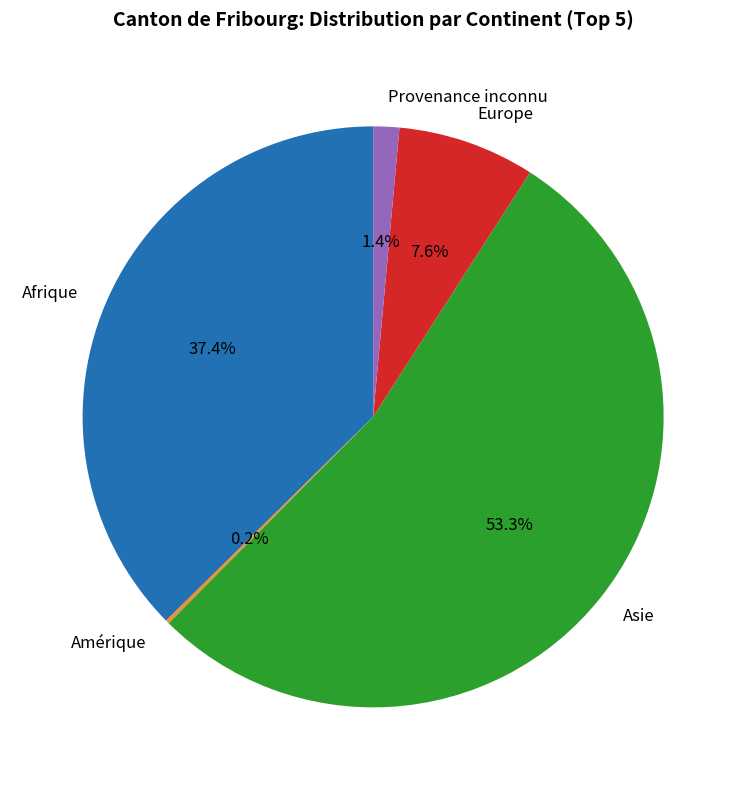

What is the majority slice?

Asie